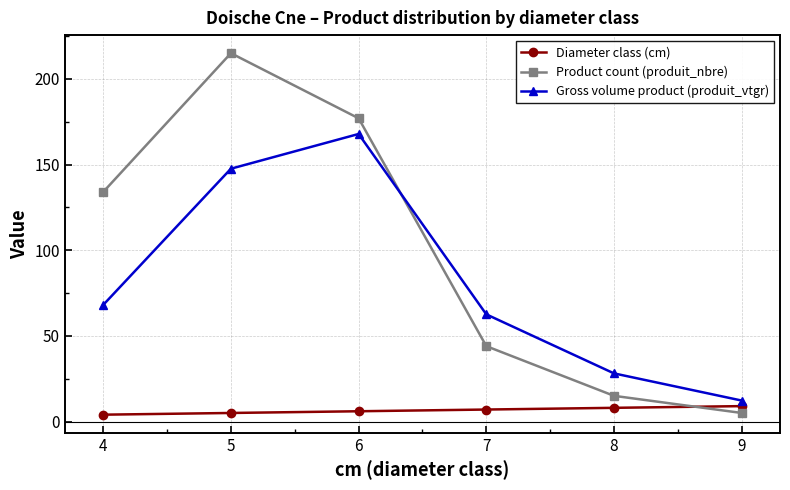

How many data points in Diameter class (cm) are less than 7?

3